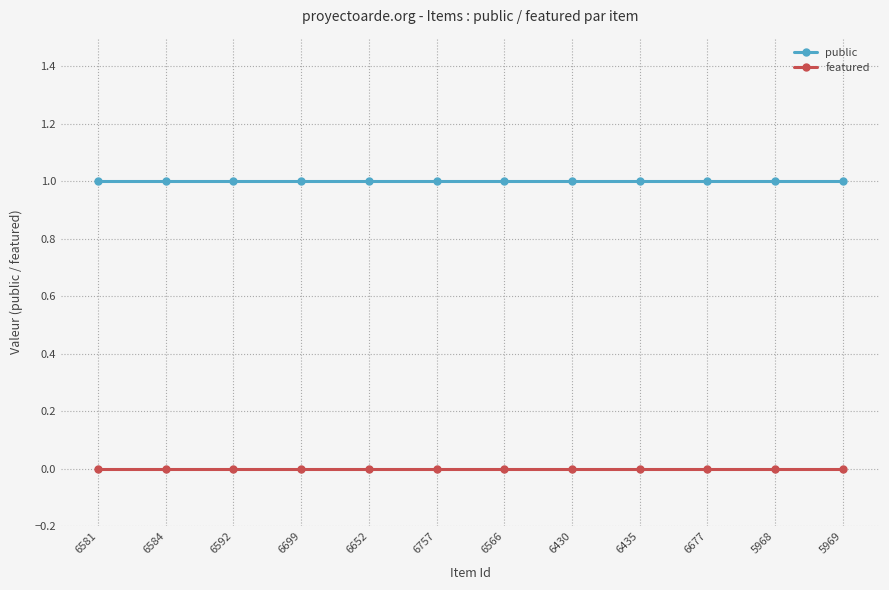

What is the total value across all series at 5969?

1